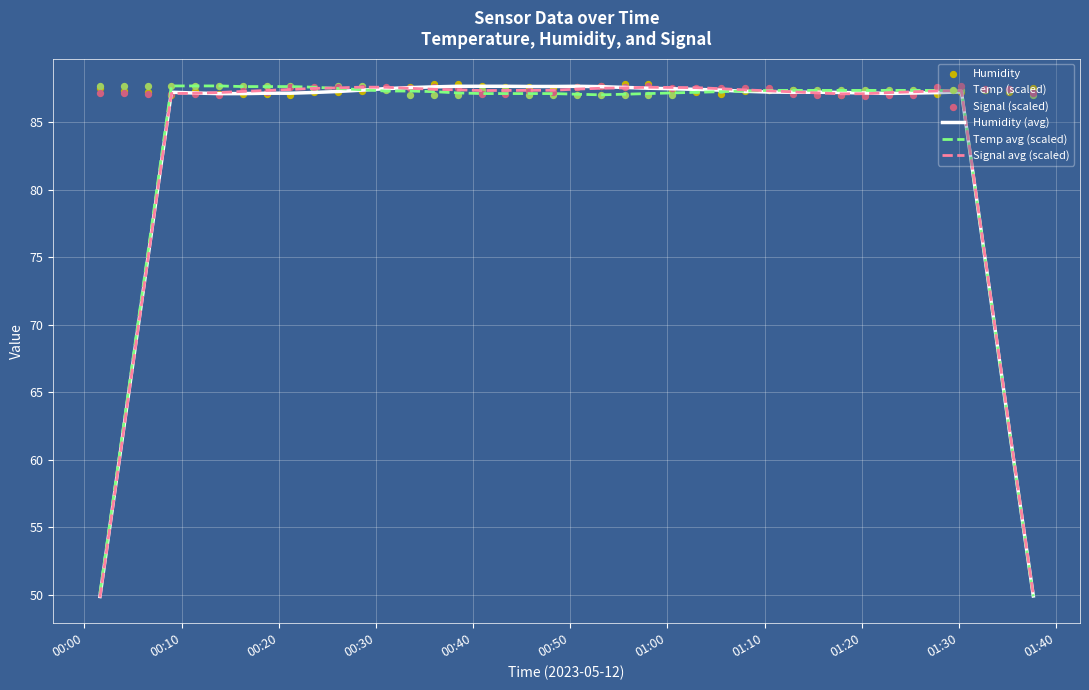

What is the lowest value of the Signal avg (scaled) series?

49.8